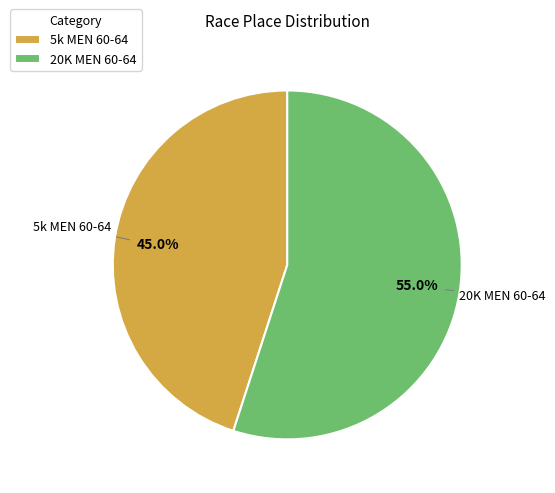

Rank the categories by value from lowest to highest.

5k MEN 60-64, 20K MEN 60-64